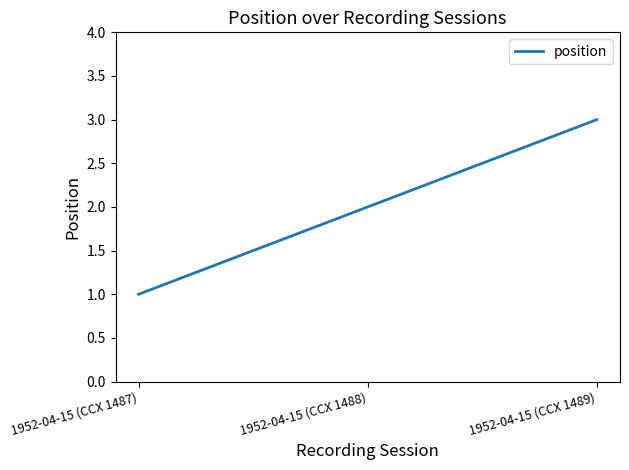

Reading left to right, extract all data points from this chart.

1952-04-15 (CCX 1487)=1	1952-04-15 (CCX 1488)=2	1952-04-15 (CCX 1489)=3